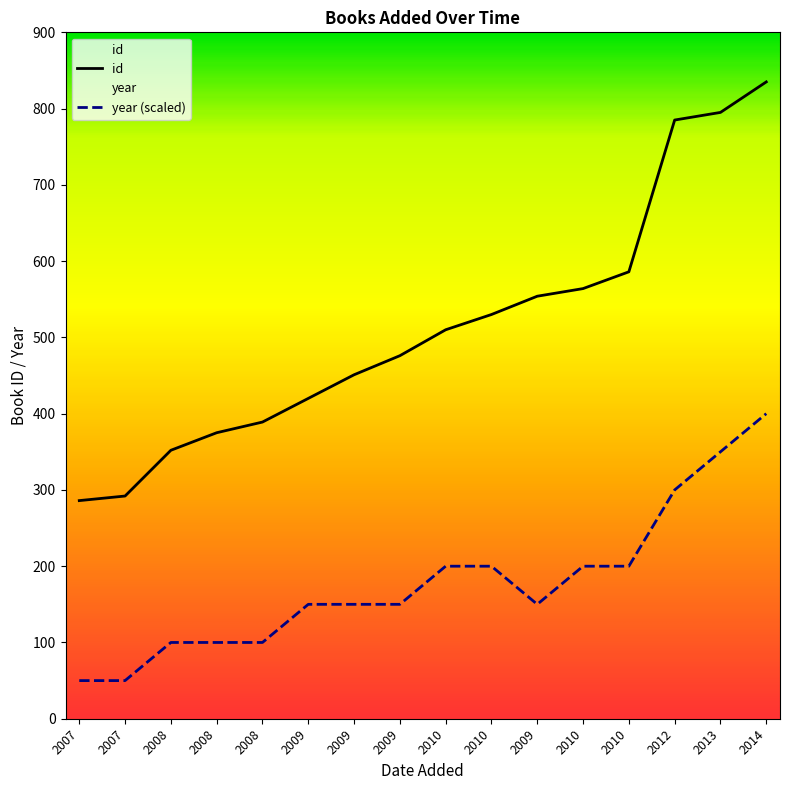

True or false: year has more than 1 interior local peaks.

False